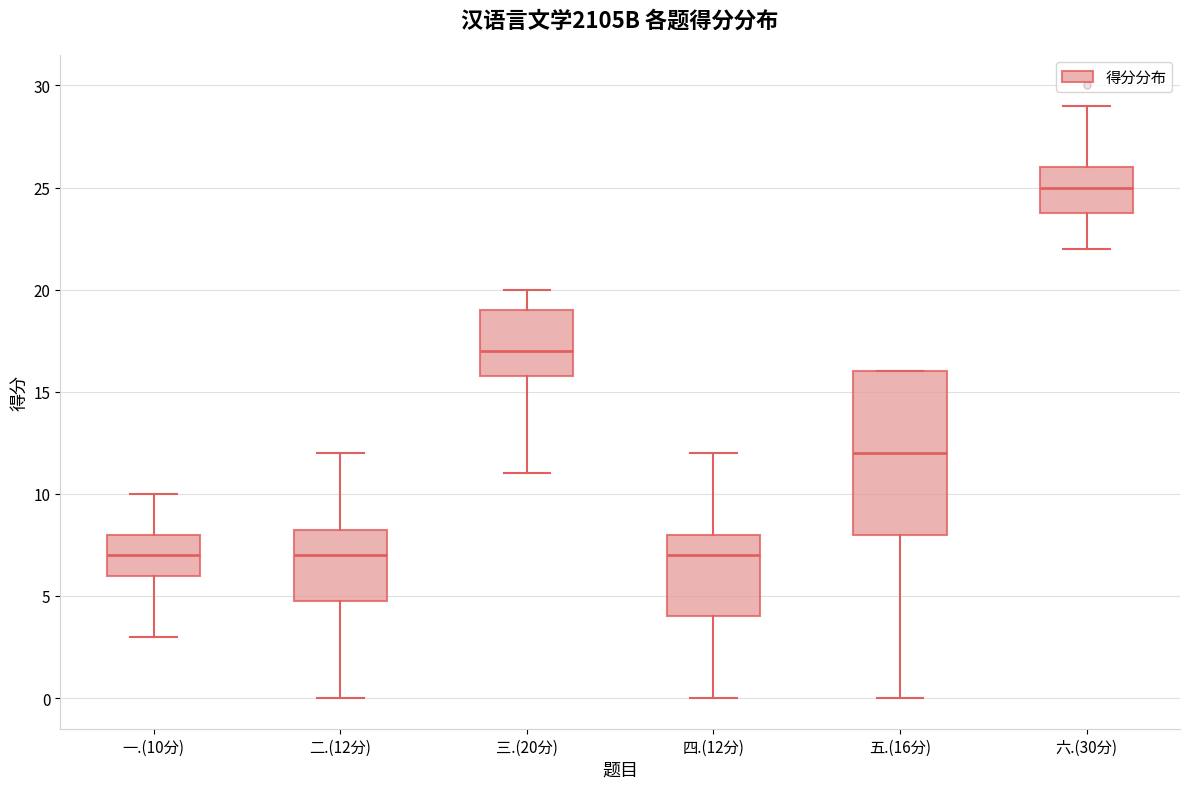

Comparing the boxes themselves (not the whiskers), which one is the tallest?

五.(16分)